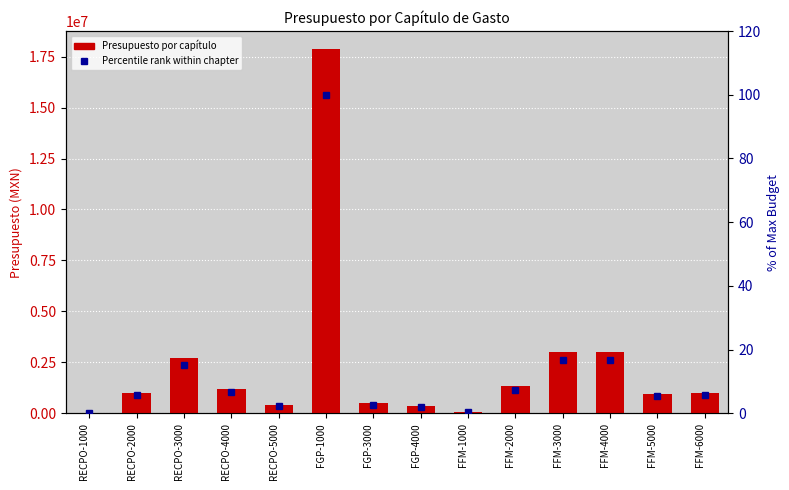

Which series changed the most between FGP-4000 and FFM-6000?

Presupuesto por capítulo